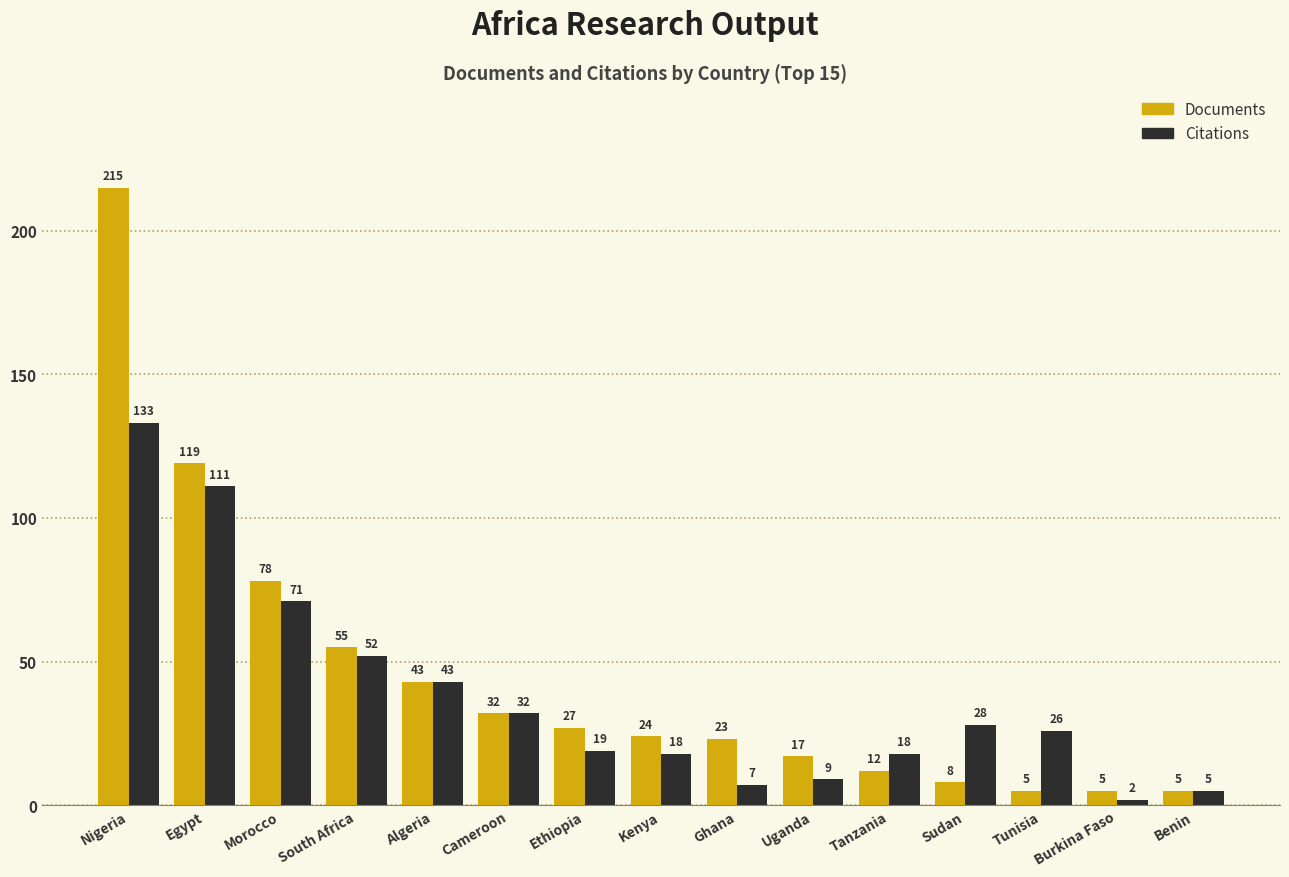

How many bars are there in total?

30